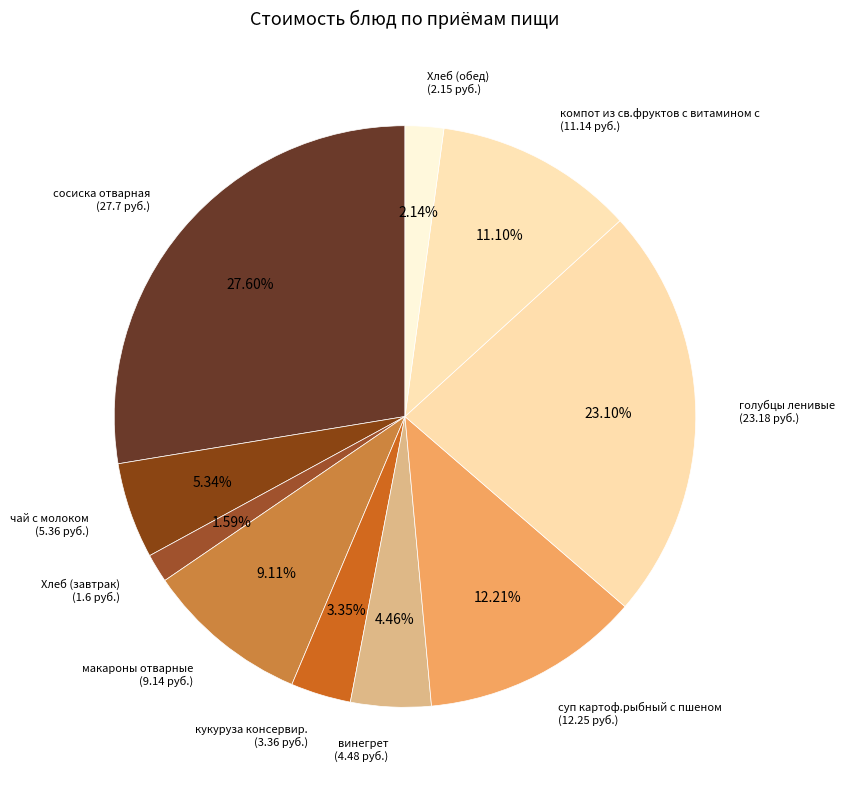

What is the smallest slice in the pie chart?

Хлеб (завтрак)